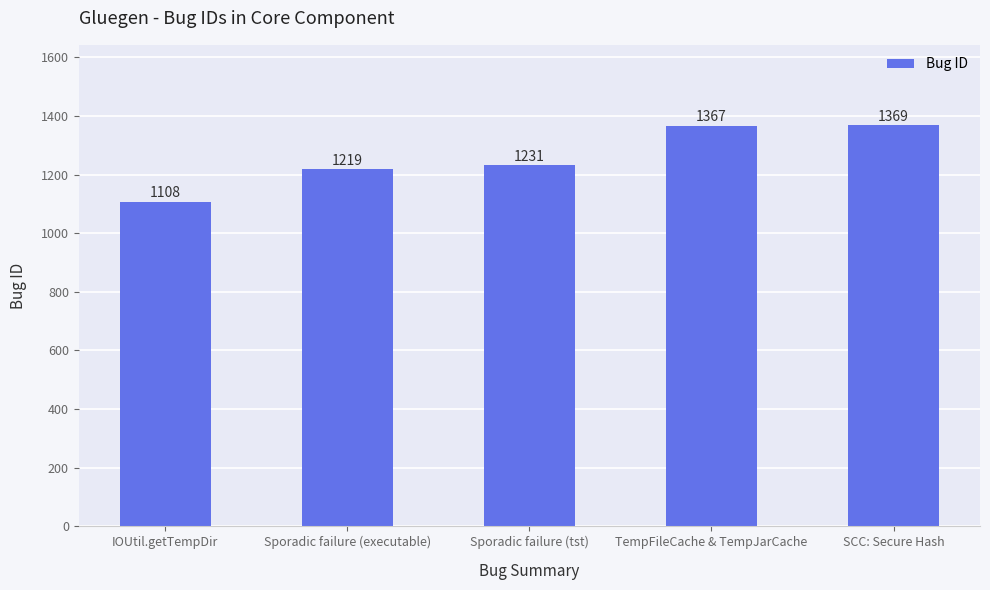

The value at SCC: Secure Hash is 875. True or false?

False